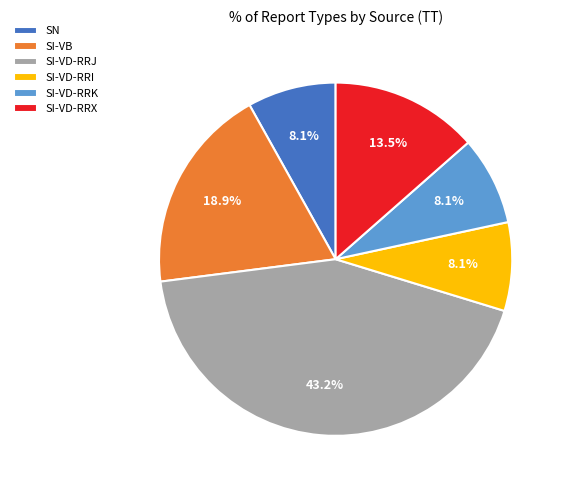

How many slices are in this pie chart?

6